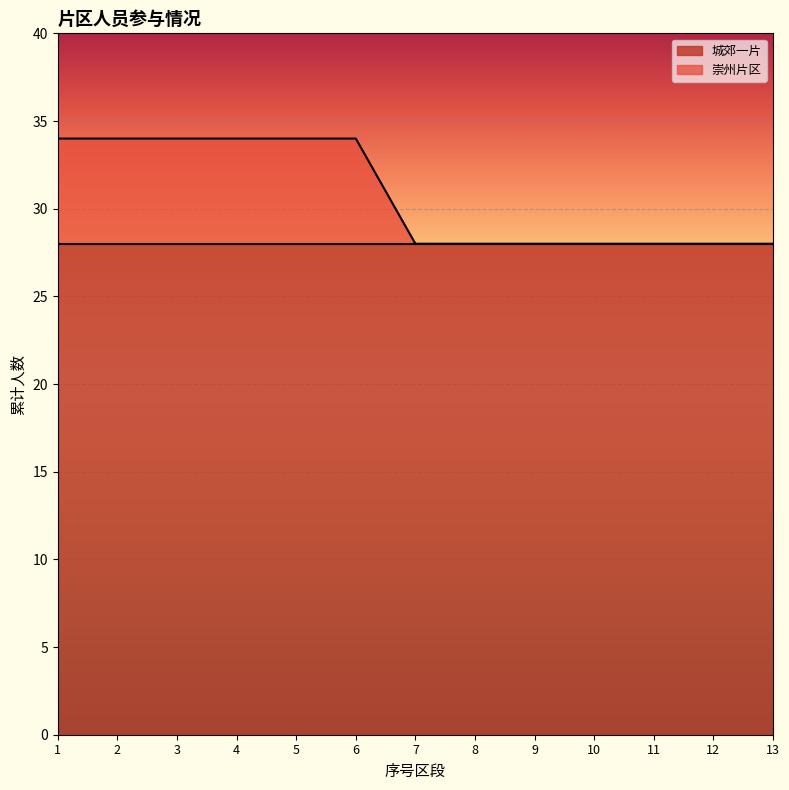

The value at 2 is 34. True or false?

True